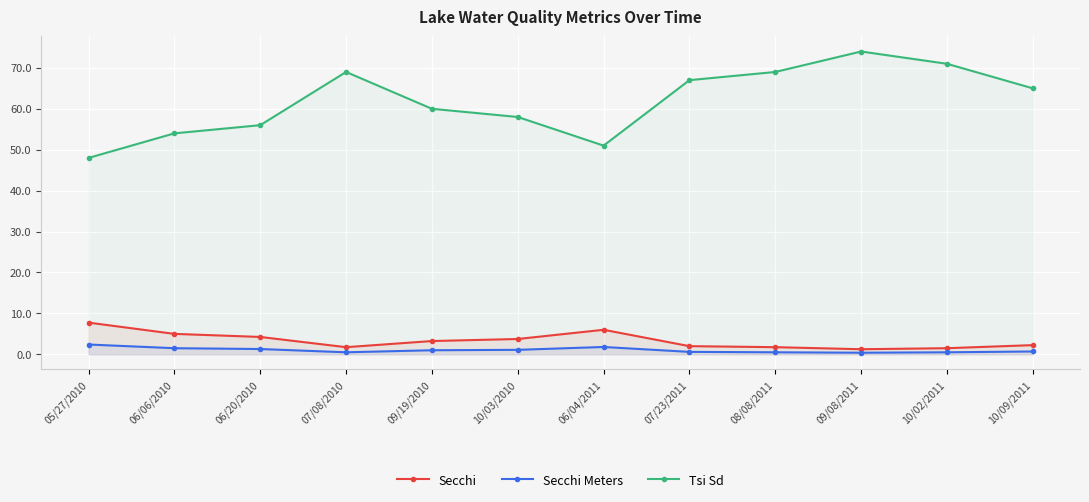

What is the sum of the Secchi values at 07/23/2011 and 05/27/2010?

9.8